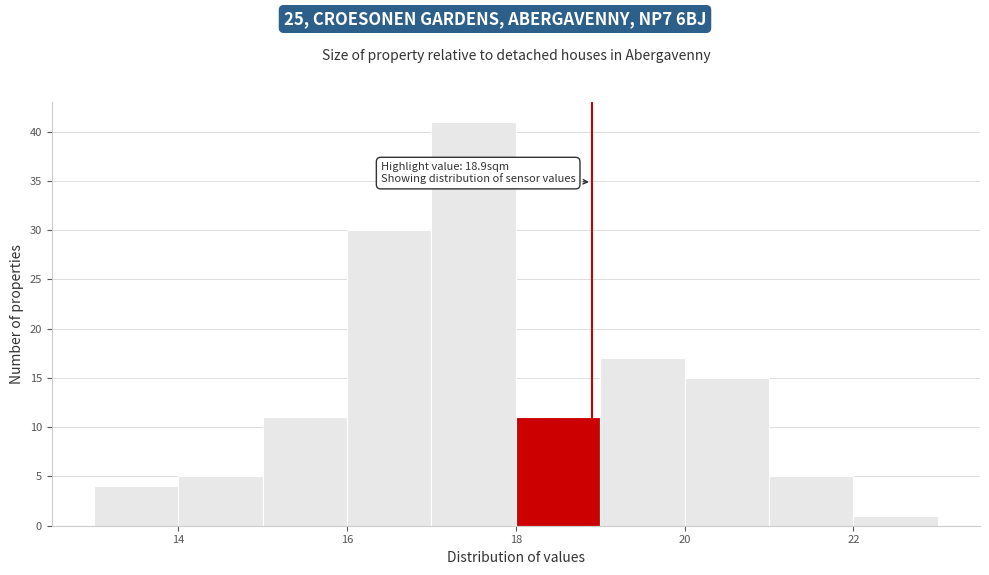

Over which range of the x-axis is the bar tallest?

17 to 18